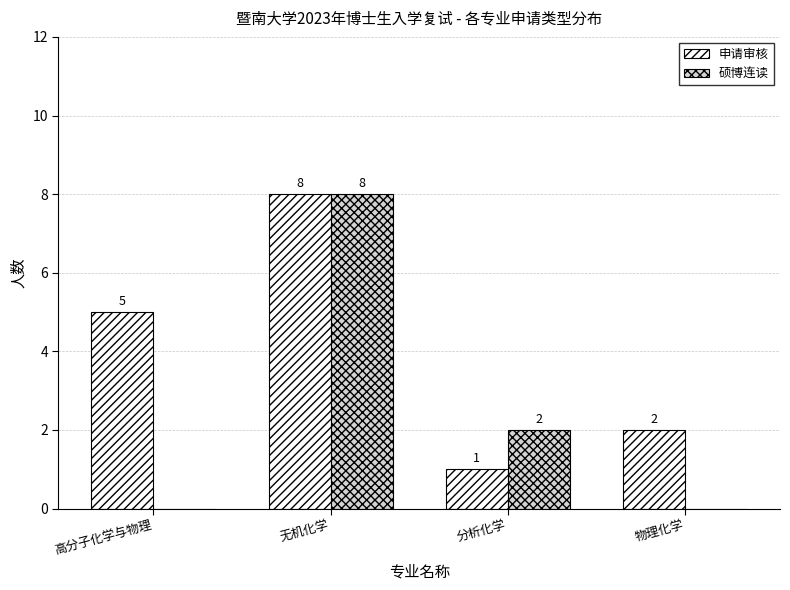

What is the approximate value of 硕博连读 at 分析化学?

2